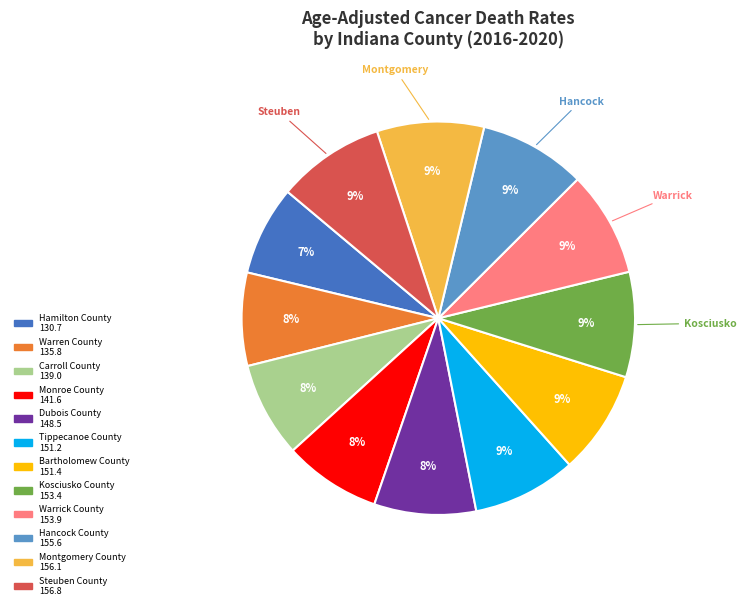

What percentage is the Bartholomew County slice, to the nearest percent?

9%